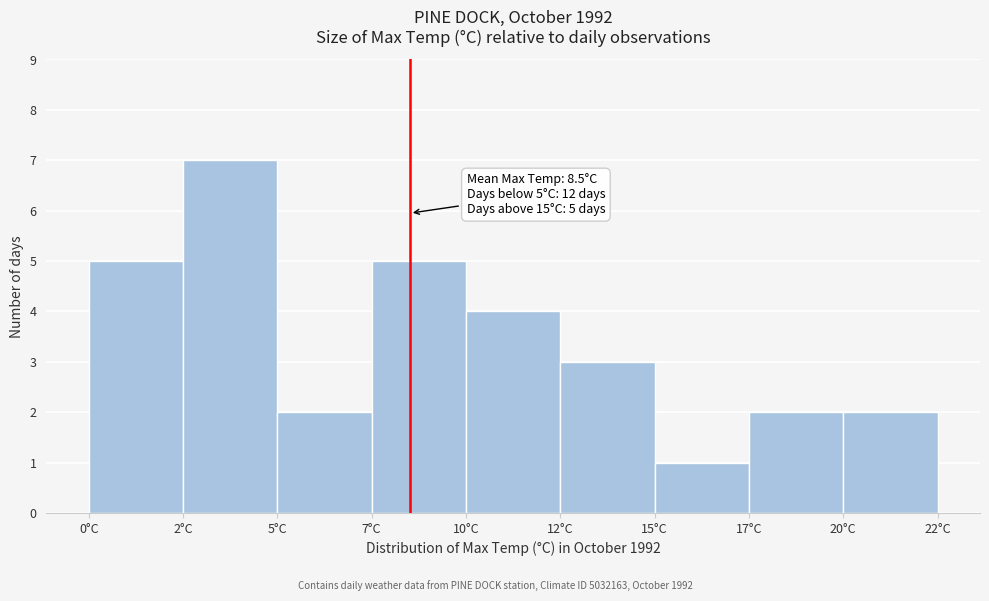

Reading left to right, list all the values displayed in this chart.

5	7	2	5	4	3	1	2	2